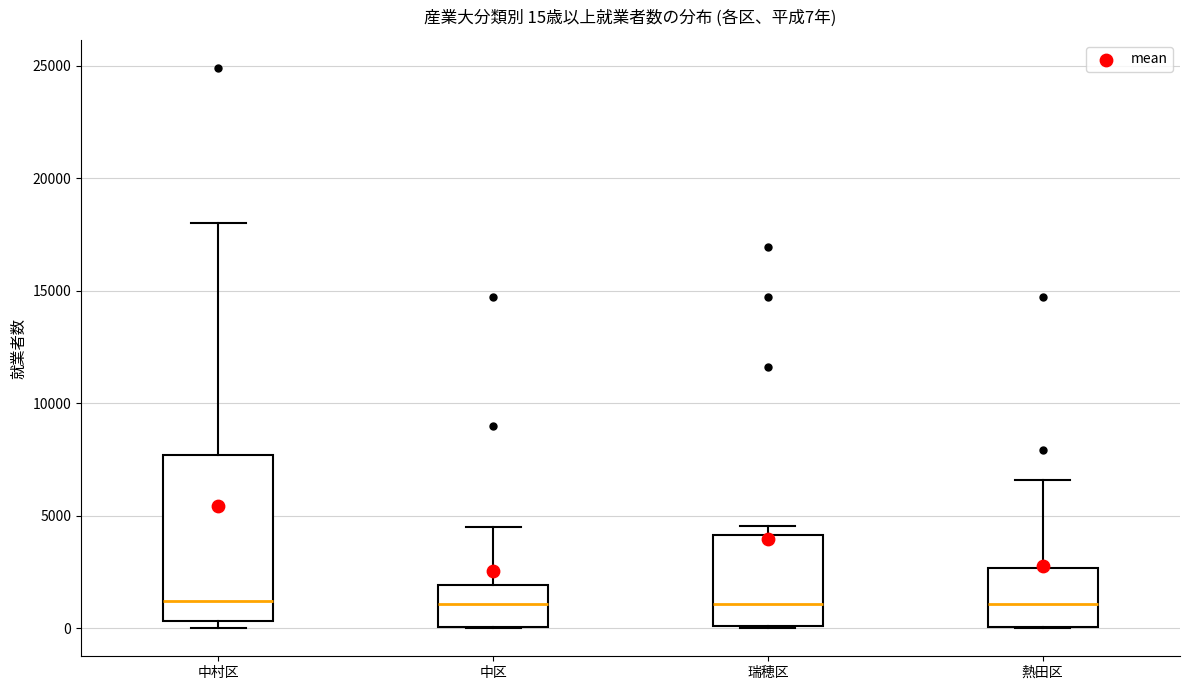

Which box is the tallest, from its lower edge to its upper edge?

中村区